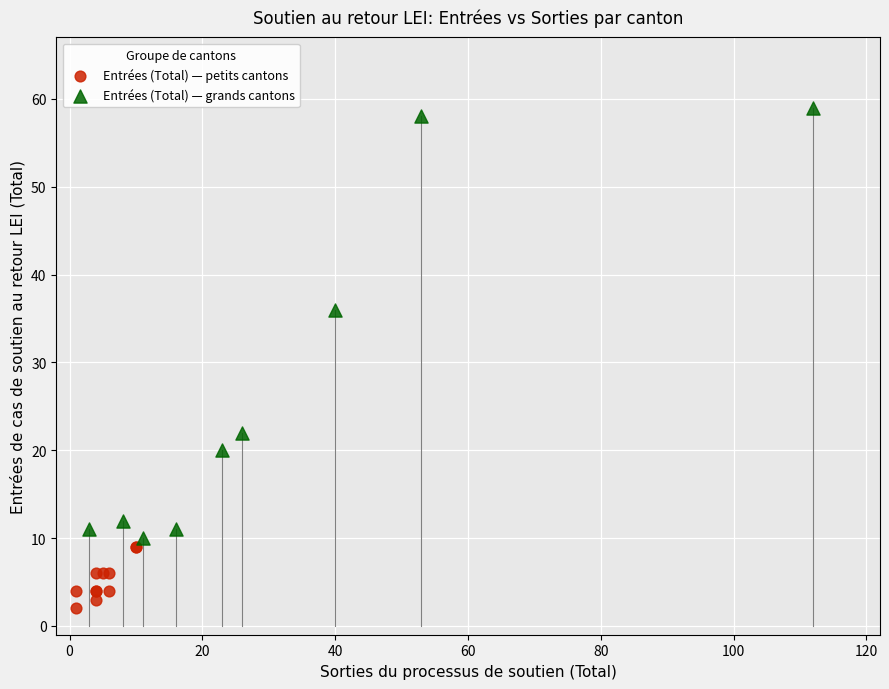

Which series reaches the maximum Y coordinate?

Entrées (Total) — grands cantons